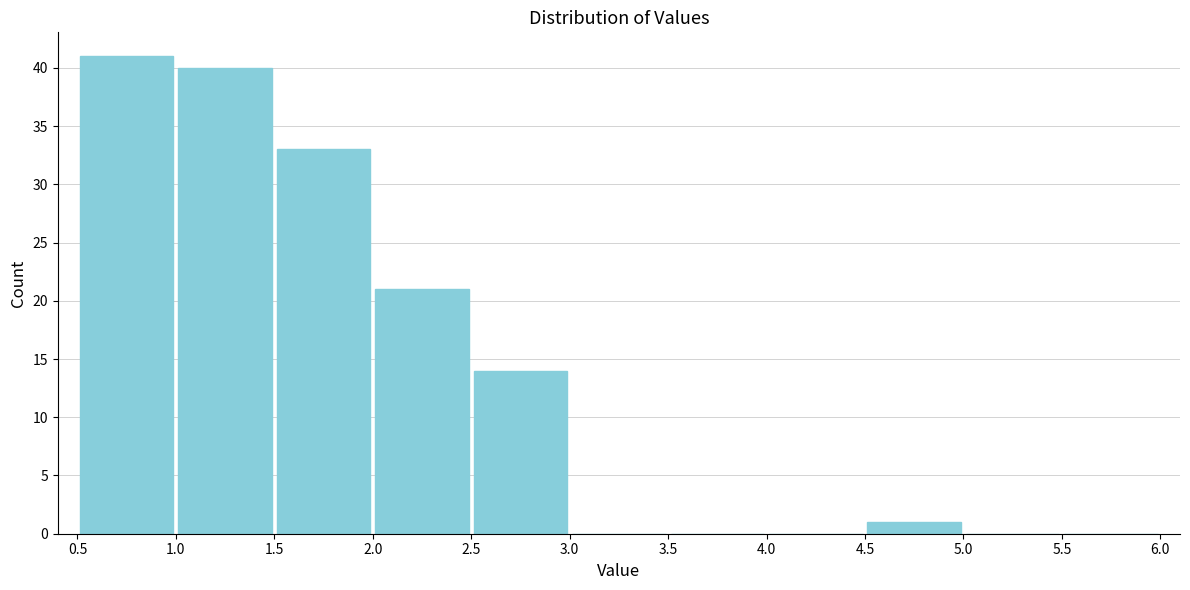

Reading left to right, list every bar in this chart as the range it spans on the x-axis followed by its height. The values are not printed on the chart, so give them approximately, as read against the axis.

0.5 to 1.0: 41
1.0 to 1.5: 40
1.5 to 2.0: 33
2.0 to 2.5: 21
2.5 to 3.0: 14
3.0 to 3.5: 0
3.5 to 4.0: 0
4.0 to 4.5: 0
4.5 to 5.0: 1
5.0 to 5.5: 0
5.5 to 6.0: 0